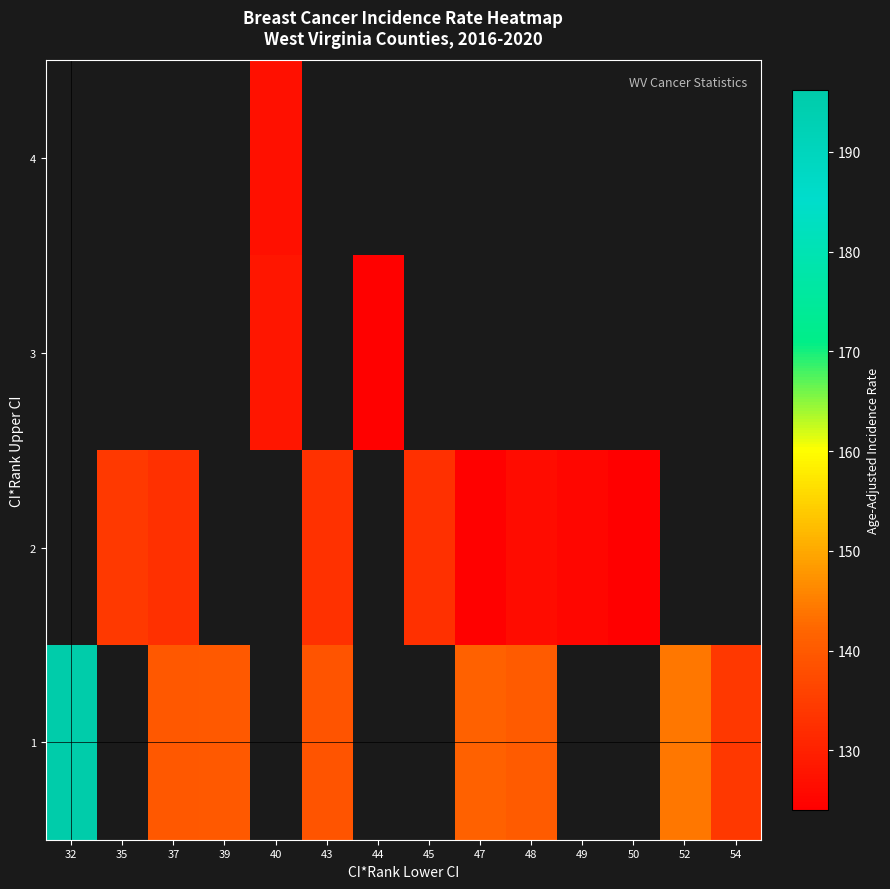

Between 50 and 40, which is larger?

40